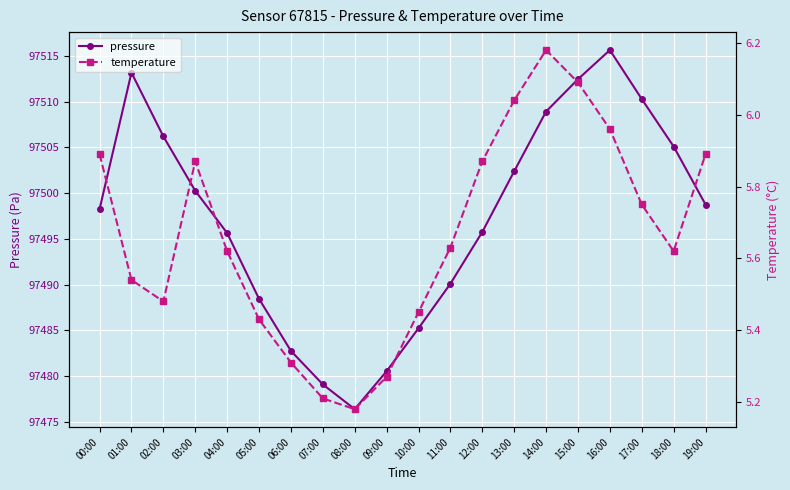

Where is temperature nearest to the value 5?

08:00